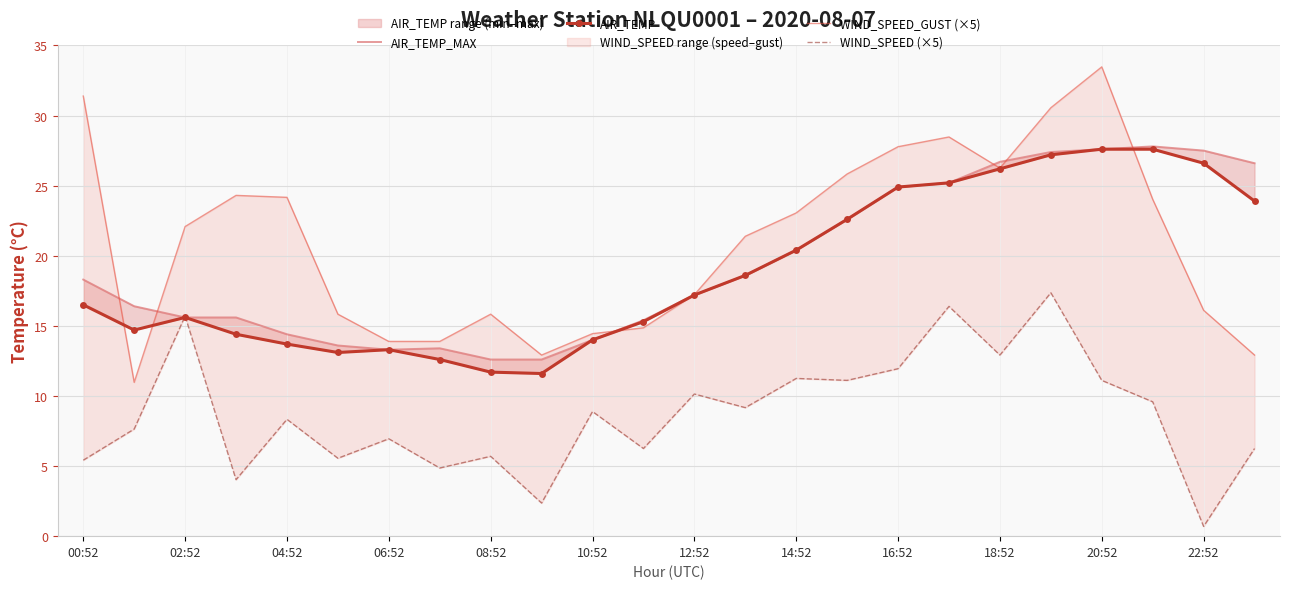

How many lines are shown in the chart?

4